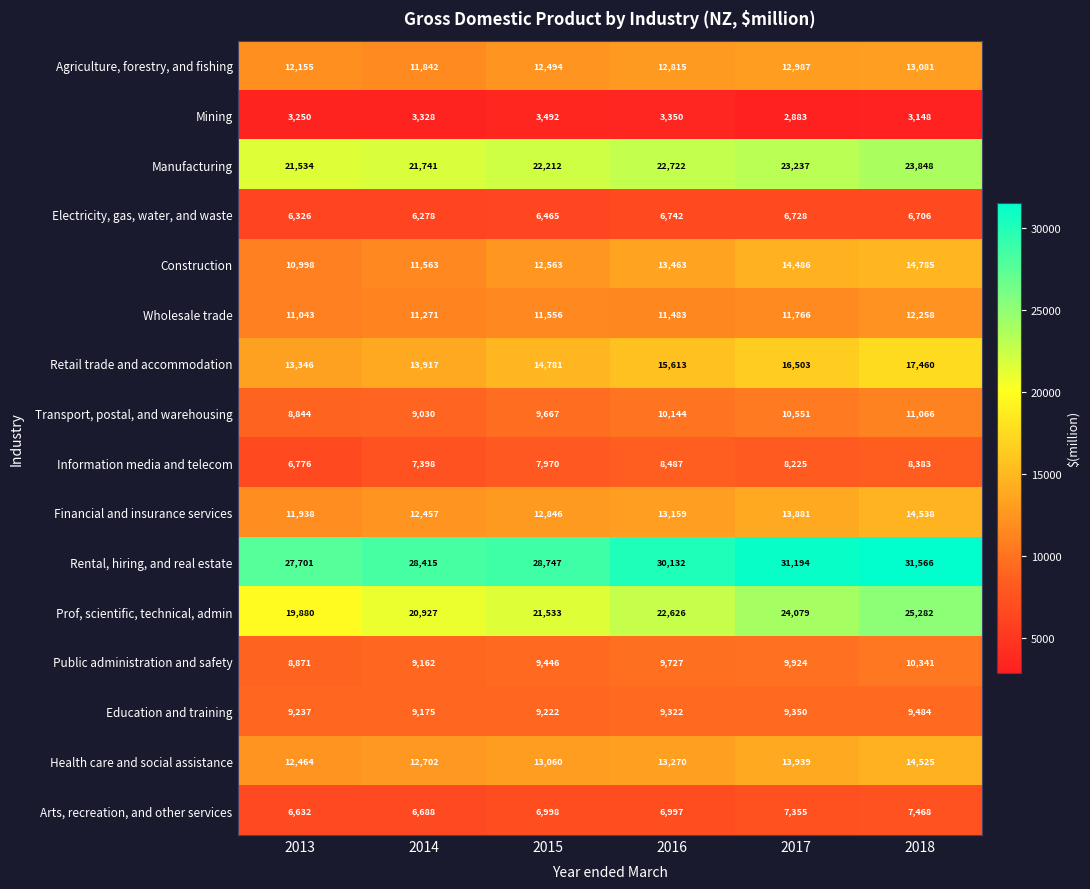

Which label corresponds to the largest value in the chart?

2018